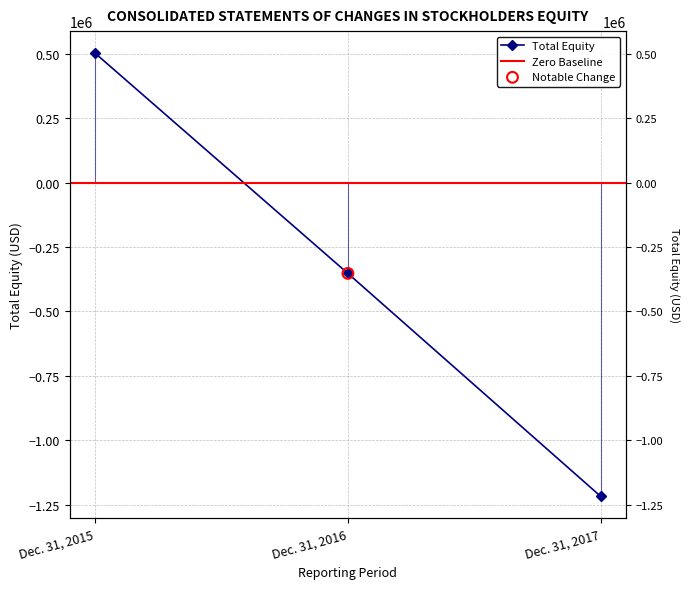

What is the change in value from Dec. 31, 2016 to Dec. 31, 2017?

-864646